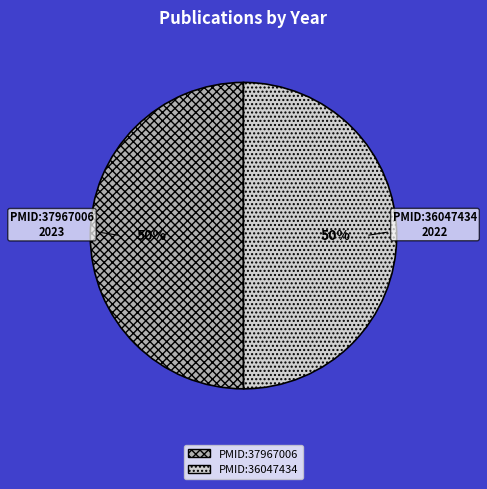

Approximately how many times larger is the value at PMID:37967006 compared to PMID:36047434?

1.0